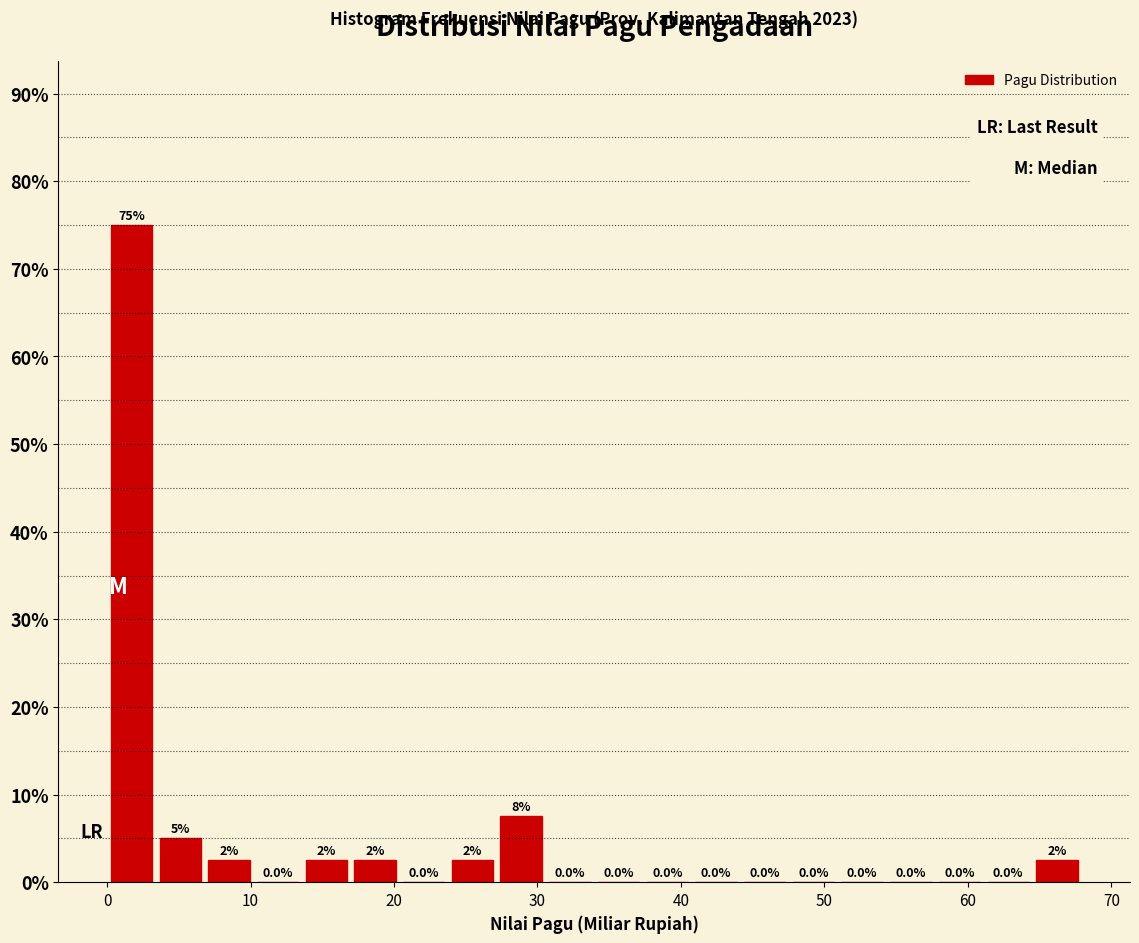

Around what value on the x-axis is the tallest bar? Give the approximate position of its centre, as read against the axis.

2